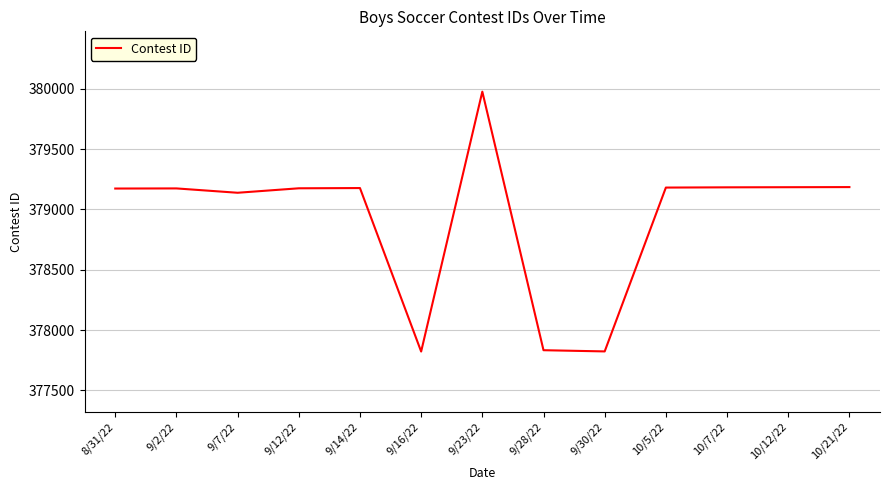

What is the change in value from 8/31/22 to 9/28/22?

-1340